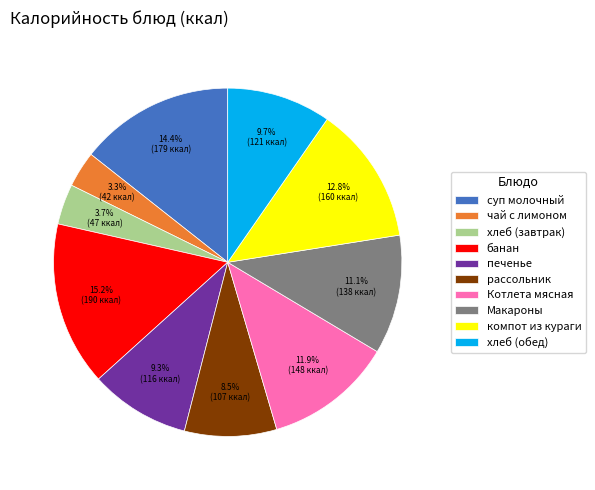

What is the ratio of the value at Котлета мясная to the value at чай с лимоном?

3.6